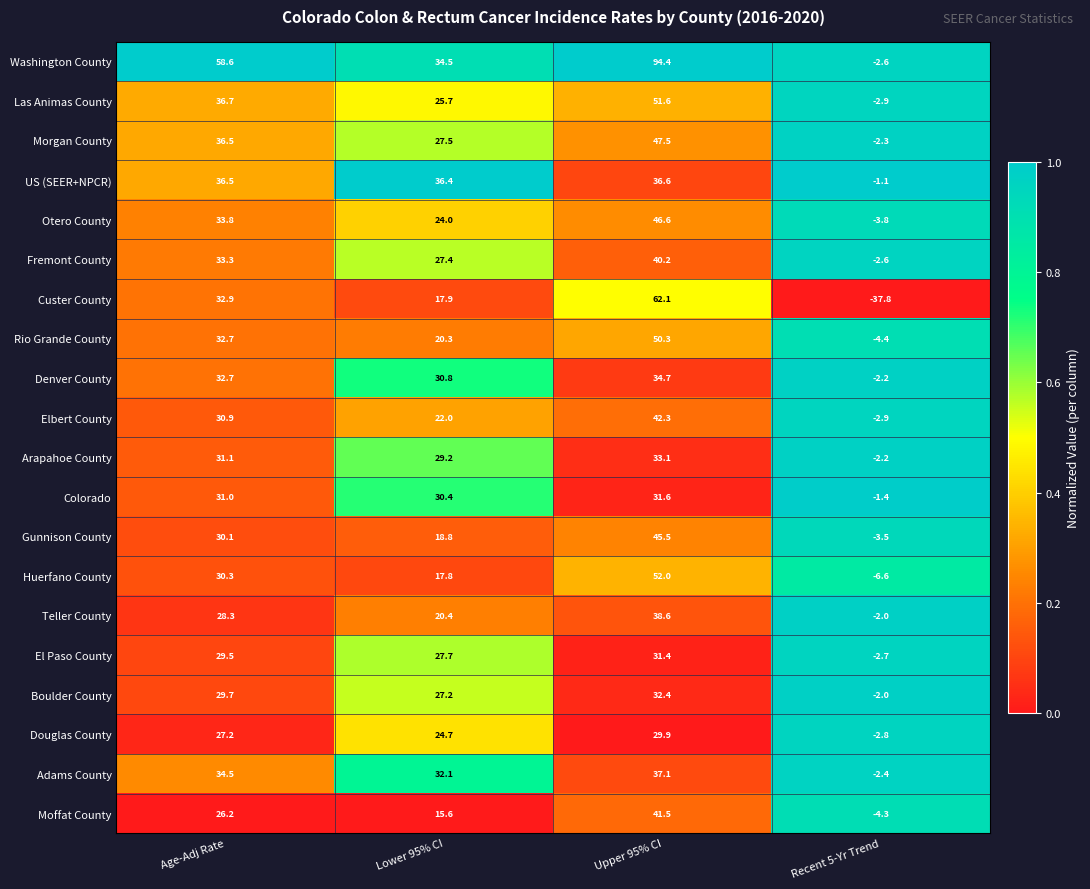

What is the approximate value of El Paso County at Age-Adj Rate?

29.5